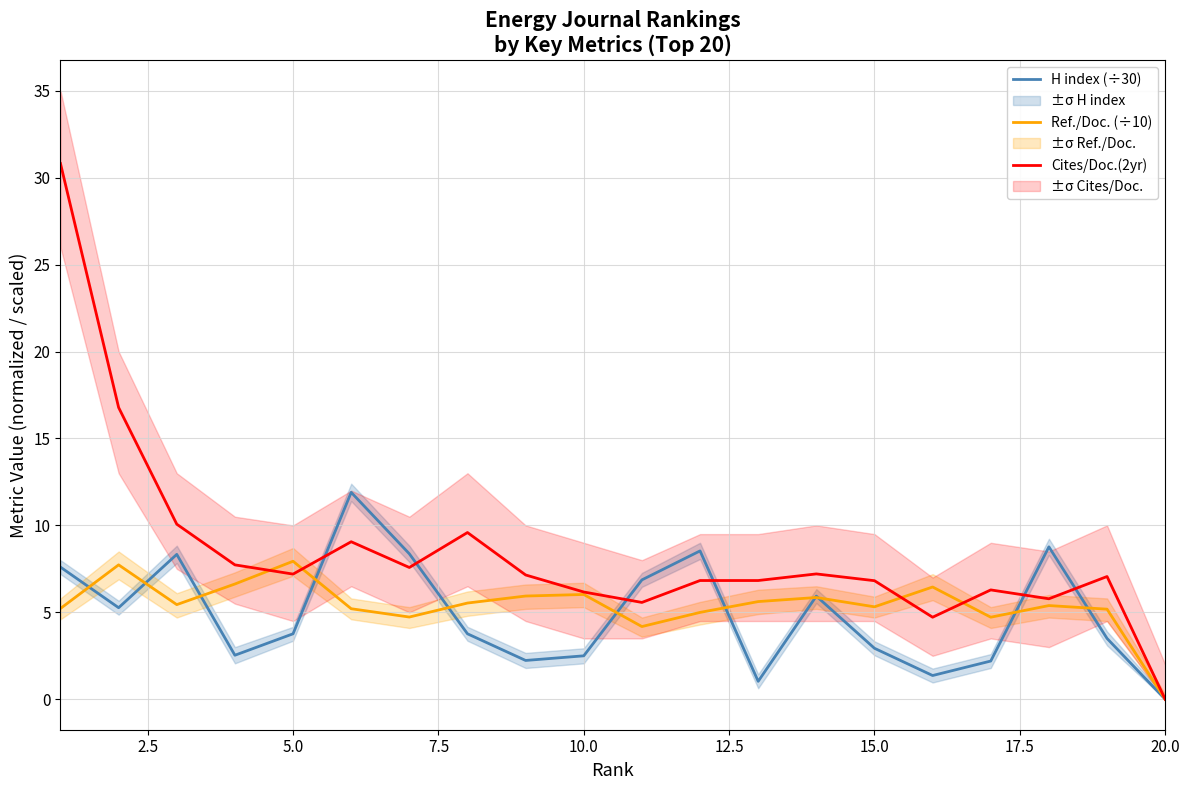

Is it true that Cites/Doc.(2yr) equals 7.2 at 5.0?

True